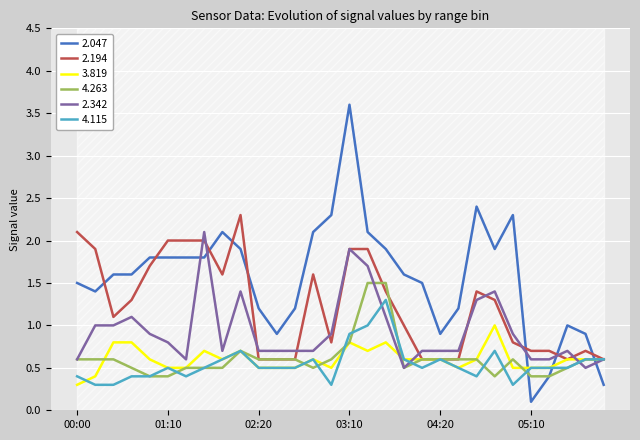

Reading left to right, extract all data points from this chart.

2.047: 00:00=1.5	00:10=1.4	00:40=1.6	00:50=1.6	01:00=1.8	01:10=1.8	01:20=1.8	01:30=1.8	01:40=2.1	01:50=1.9	02:20=1.2	02:30=0.9	02:40=1.2	02:50=2.1	03:00=2.3	03:10=3.6	03:20=2.1	03:30=1.9	03:40=1.6	04:10=1.5	04:20=0.9	04:30=1.2	04:40=2.4	04:50=1.9	05:00=2.3	05:10=0.1	05:20=0.4	05:30=1.0	05:40=0.9	06:10=0.3
2.194: 00:00=2.1	00:10=1.9	00:40=1.1	00:50=1.3	01:00=1.7	01:10=2.0	01:20=2.0	01:30=2.0	01:40=1.6	01:50=2.3	02:20=0.6	02:30=0.6	02:40=0.6	02:50=1.6	03:00=0.8	03:10=1.9	03:20=1.9	03:30=1.4	03:40=1.0	04:10=0.6	04:20=0.6	04:30=0.6	04:40=1.4	04:50=1.3	05:00=0.8	05:10=0.7	05:20=0.7	05:30=0.6	05:40=0.7	06:10=0.6
3.819: 00:00=0.3	00:10=0.4	00:40=0.8	00:50=0.8	01:00=0.6	01:10=0.5	01:20=0.5	01:30=0.7	01:40=0.6	01:50=0.7	02:20=0.5	02:30=0.5	02:40=0.5	02:50=0.6	03:00=0.5	03:10=0.8	03:20=0.7	03:30=0.8	03:40=0.6	04:10=0.6	04:20=0.6	04:30=0.5	04:40=0.6	04:50=1.0	05:00=0.5	05:10=0.5	05:20=0.5	05:30=0.6	05:40=0.6	06:10=0.6
4.263: 00:00=0.6	00:10=0.6	00:40=0.6	00:50=0.5	01:00=0.4	01:10=0.4	01:20=0.5	01:30=0.5	01:40=0.5	01:50=0.7	02:20=0.6	02:30=0.6	02:40=0.6	02:50=0.5	03:00=0.6	03:10=0.8	03:20=1.5	03:30=1.5	03:40=0.5	04:10=0.6	04:20=0.6	04:30=0.6	04:40=0.6	04:50=0.4	05:00=0.6	05:10=0.4	05:20=0.4	05:30=0.5	05:40=0.6	06:10=0.6
2.342: 00:00=0.6	00:10=1.0	00:40=1.0	00:50=1.1	01:00=0.9	01:10=0.8	01:20=0.6	01:30=2.1	01:40=0.7	01:50=1.4	02:20=0.7	02:30=0.7	02:40=0.7	02:50=0.7	03:00=0.9	03:10=1.9	03:20=1.7	03:30=1.1	03:40=0.5	04:10=0.7	04:20=0.7	04:30=0.7	04:40=1.3	04:50=1.4	05:00=0.9	05:10=0.6	05:20=0.6	05:30=0.7	05:40=0.5	06:10=0.6
4.115: 00:00=0.4	00:10=0.3	00:40=0.3	00:50=0.4	01:00=0.4	01:10=0.5	01:20=0.4	01:30=0.5	01:40=0.6	01:50=0.7	02:20=0.5	02:30=0.5	02:40=0.5	02:50=0.6	03:00=0.3	03:10=0.9	03:20=1.0	03:30=1.3	03:40=0.6	04:10=0.5	04:20=0.6	04:30=0.5	04:40=0.4	04:50=0.7	05:00=0.3	05:10=0.5	05:20=0.5	05:30=0.5	05:40=0.6	06:10=0.6